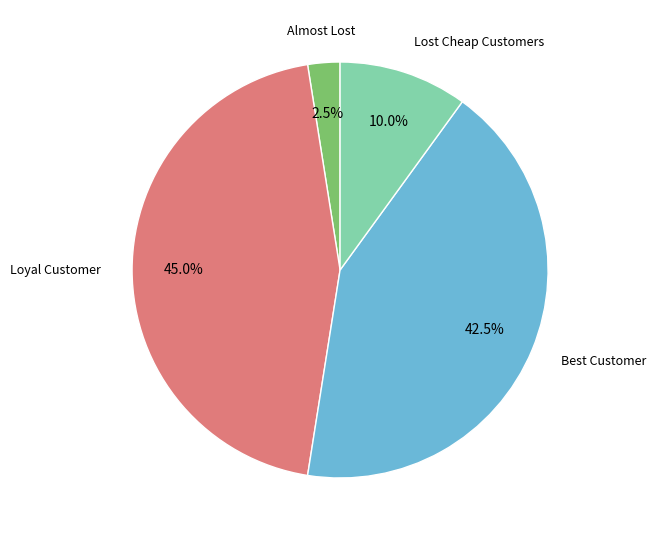

Does Best Customer represent more than half of the total?

No